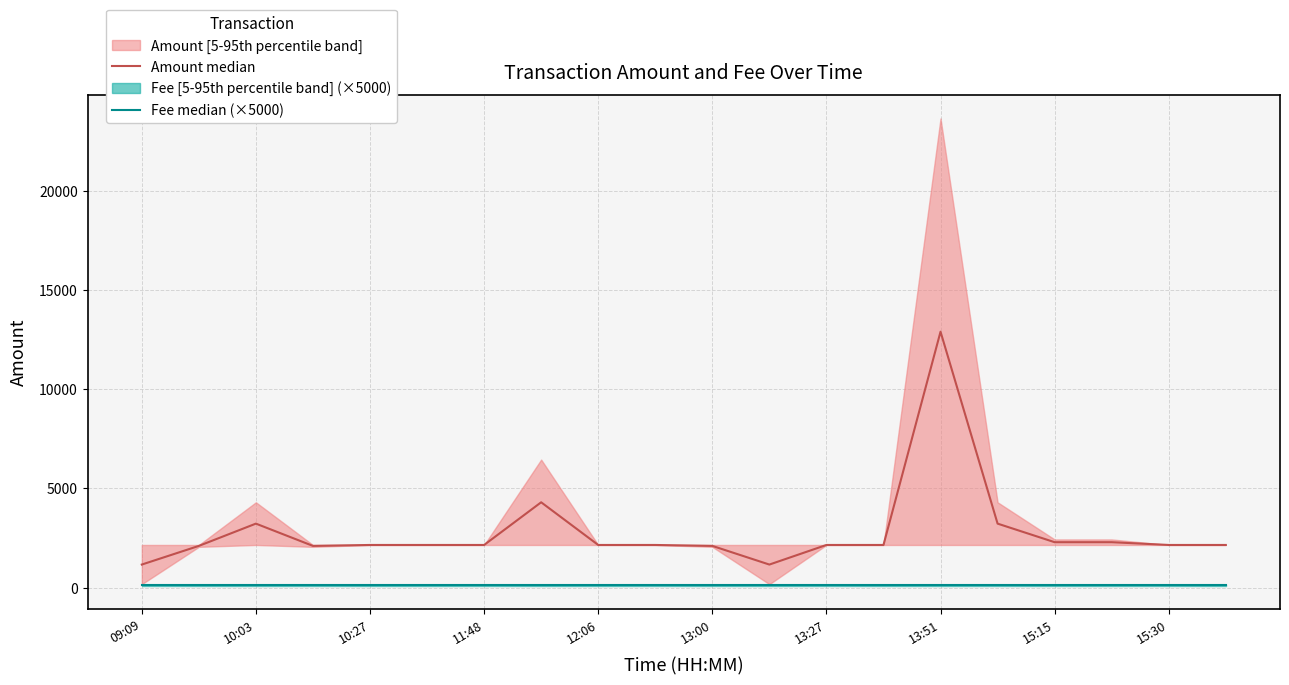

At which label is Fee median (×5000) closest to 125?

09:09